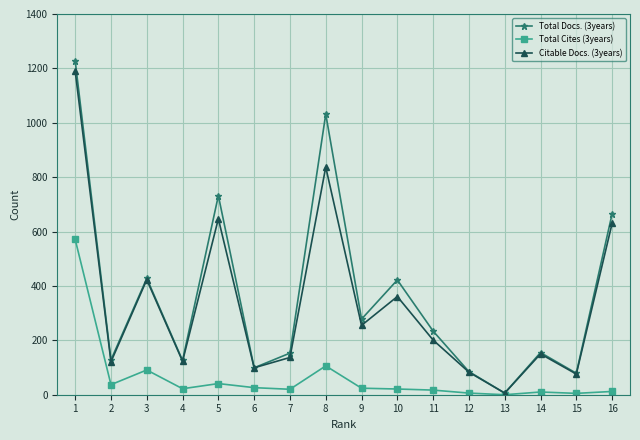

What is the value of the Citable Docs. (3years) point at the 16th from the left?

630